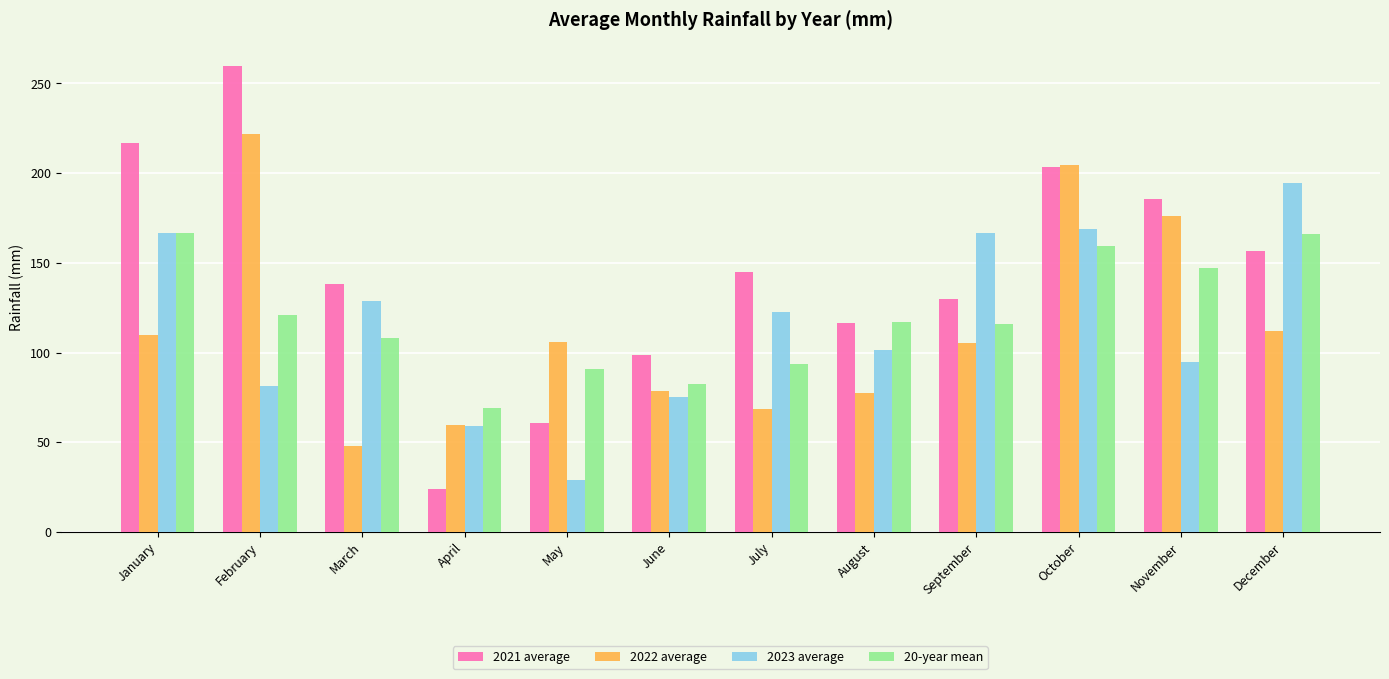

What are all the series names shown in the legend?

2021 average, 2022 average, 2023 average, 20-year mean